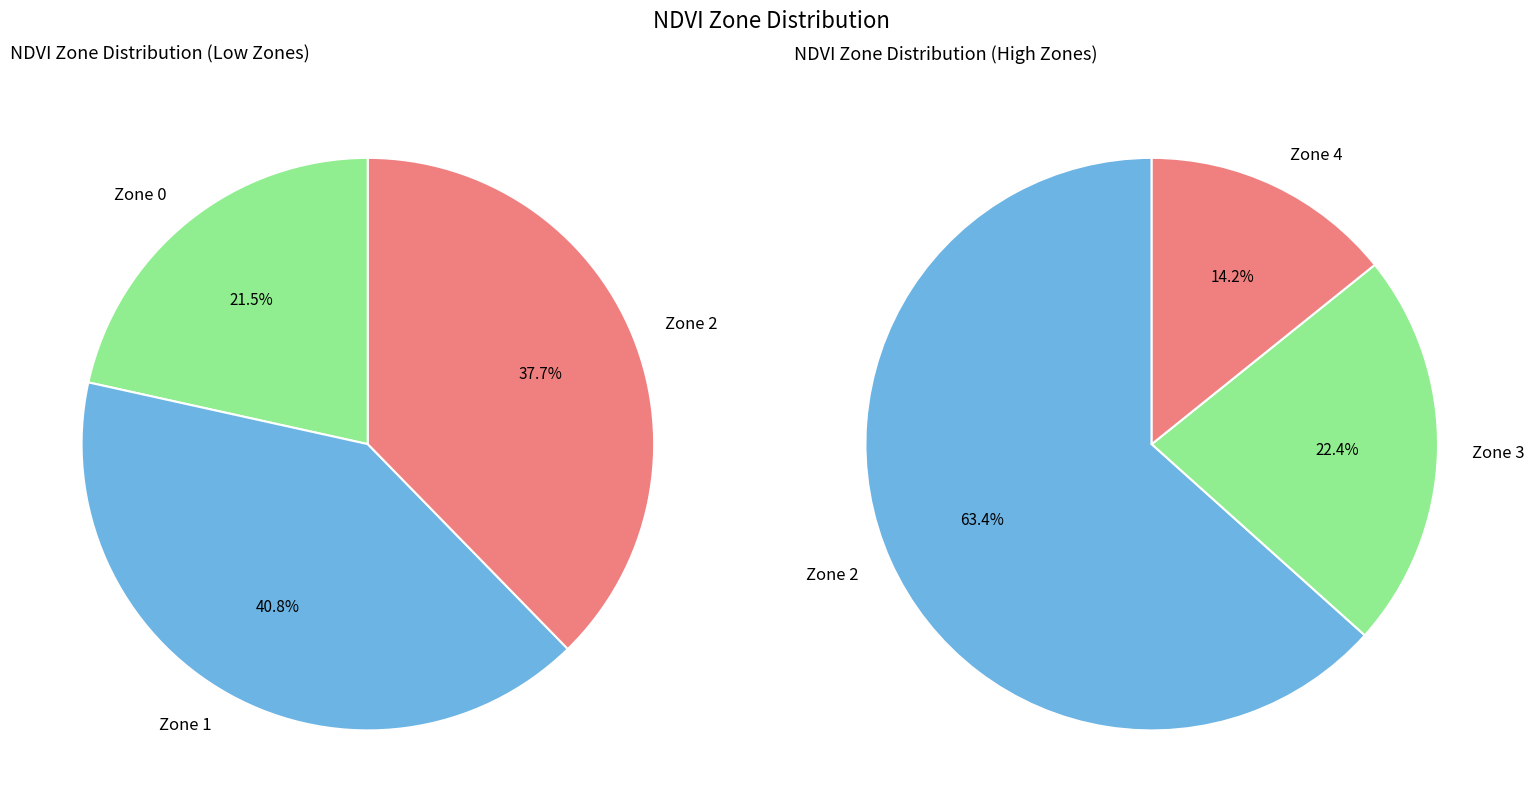

How many slices are in this pie chart?

5